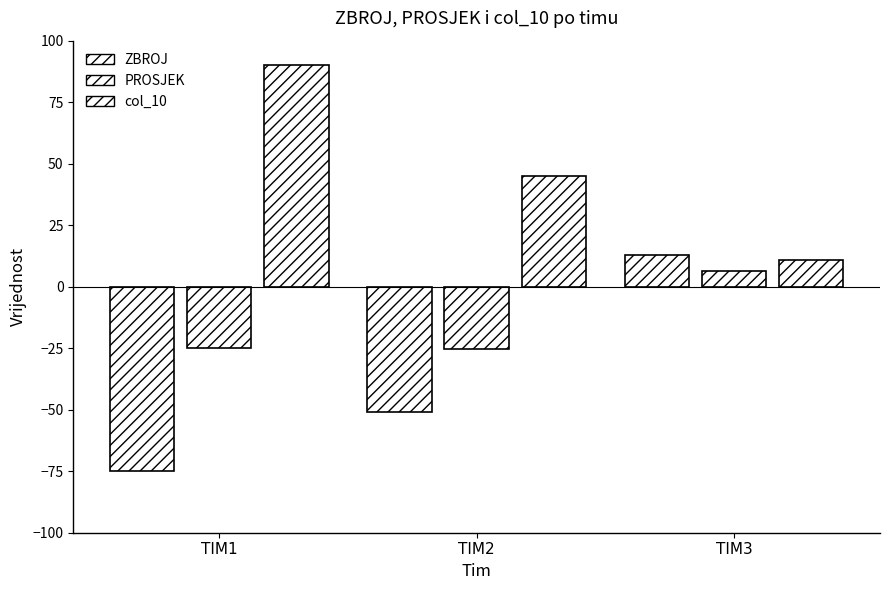

Which series has the largest total across all categories?

col_10